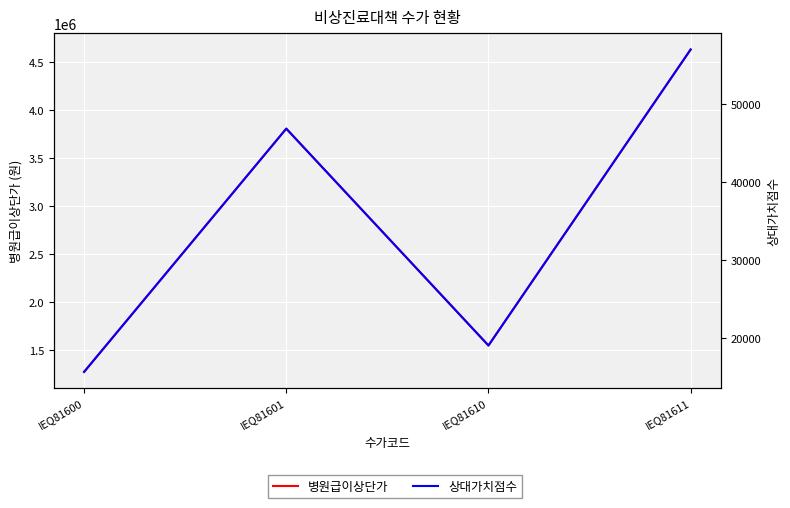

True or false: 상대가치점수 and 병원급이상단가 cross at least once.

False